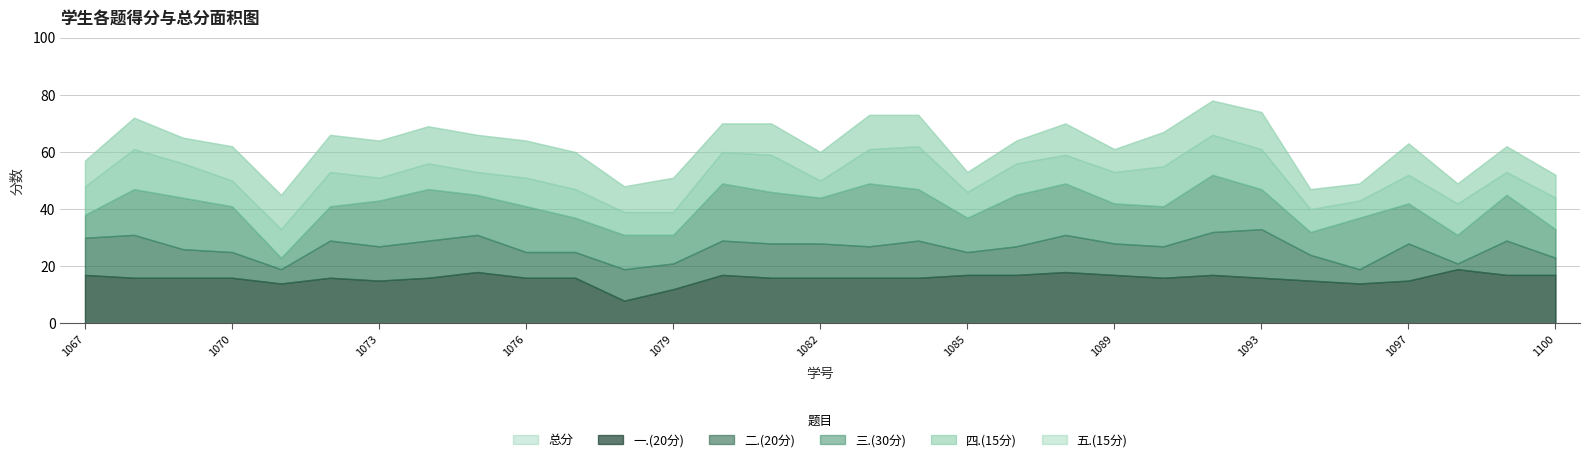

What is the highest value of the 总分 series?

78